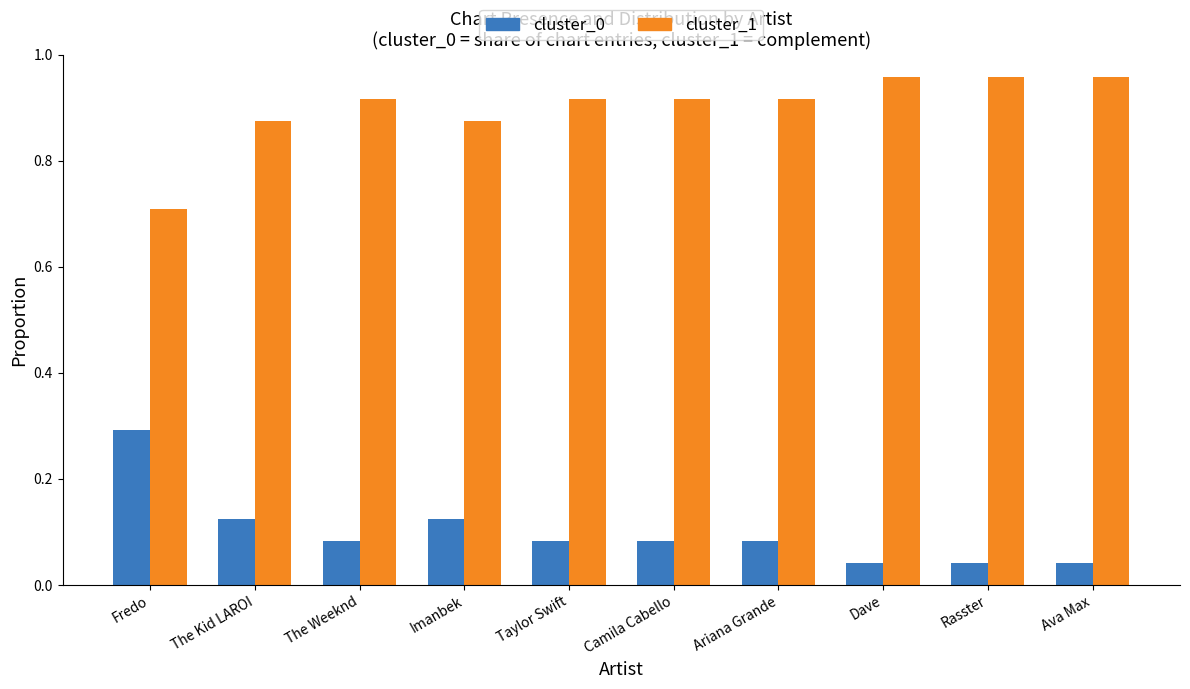

Which category has the highest value in the cluster_0 series?

Fredo